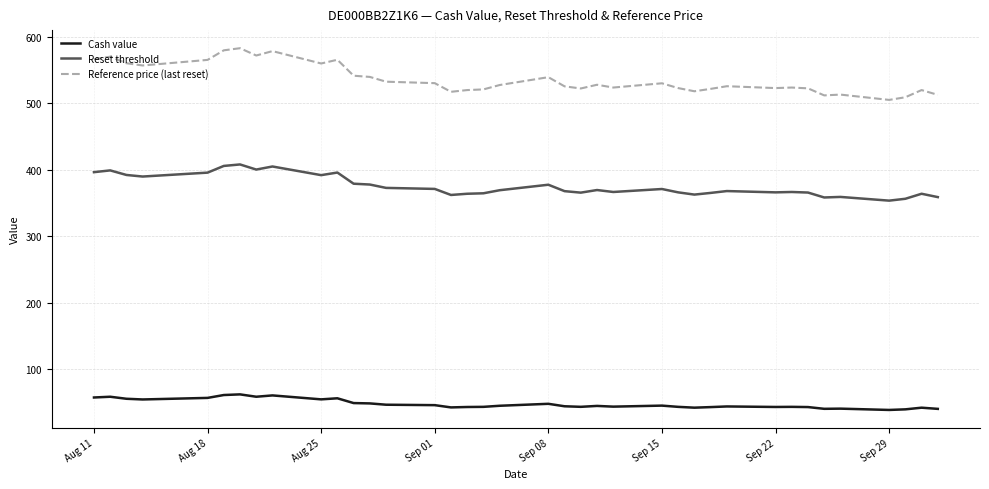

Which series has the largest total across all categories?

Reference price (last reset)